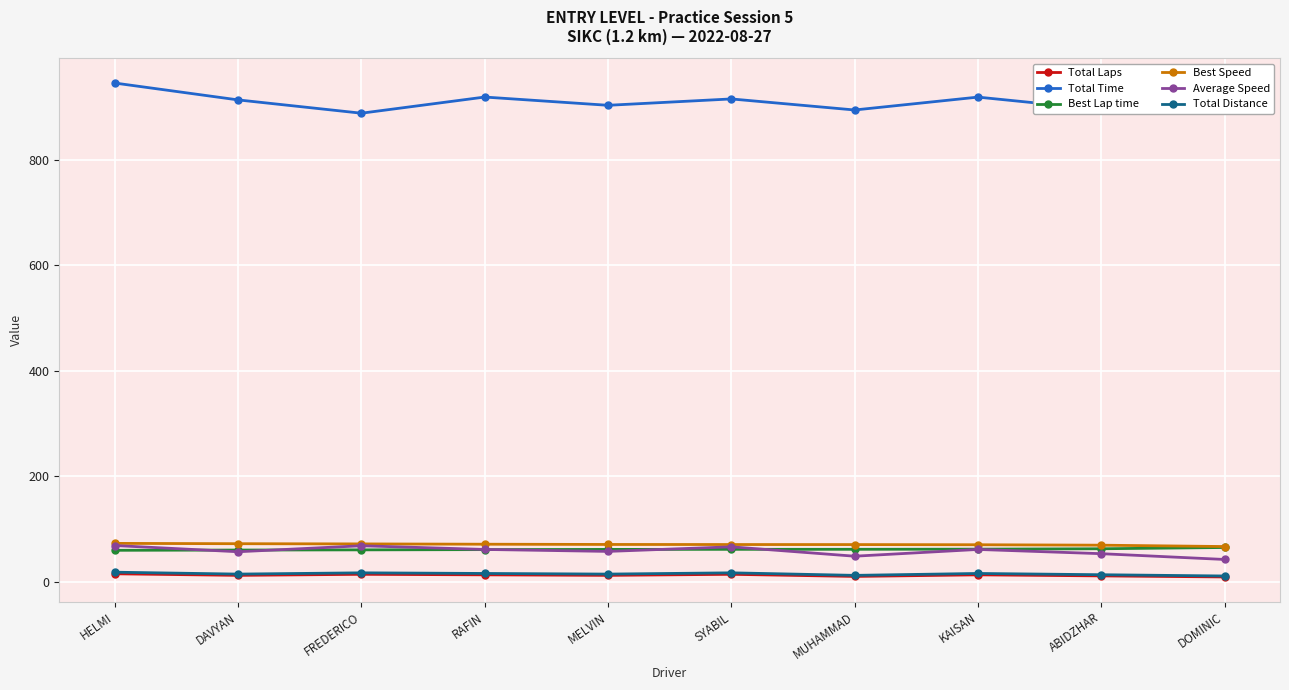

What are all the series names shown in the legend?

Total Laps, Total Time, Best Lap time, Best Speed, Average Speed, Total Distance